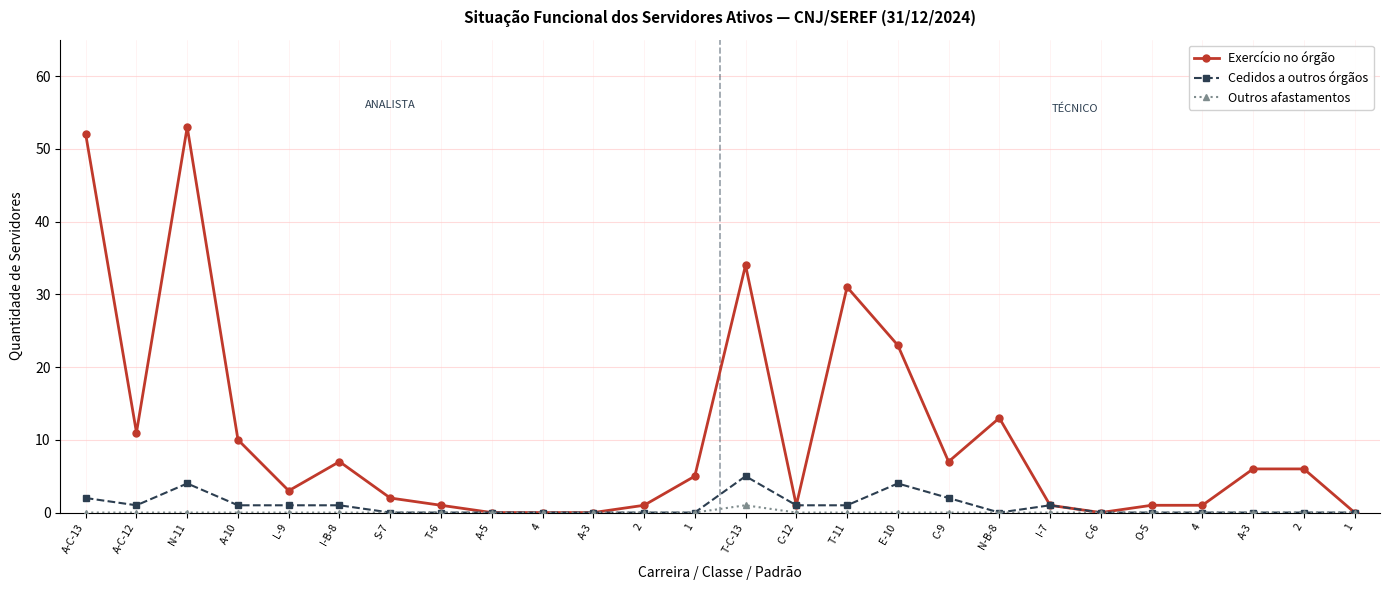

True or false: Outros afastamentos has a value of 1 at C-9.

False